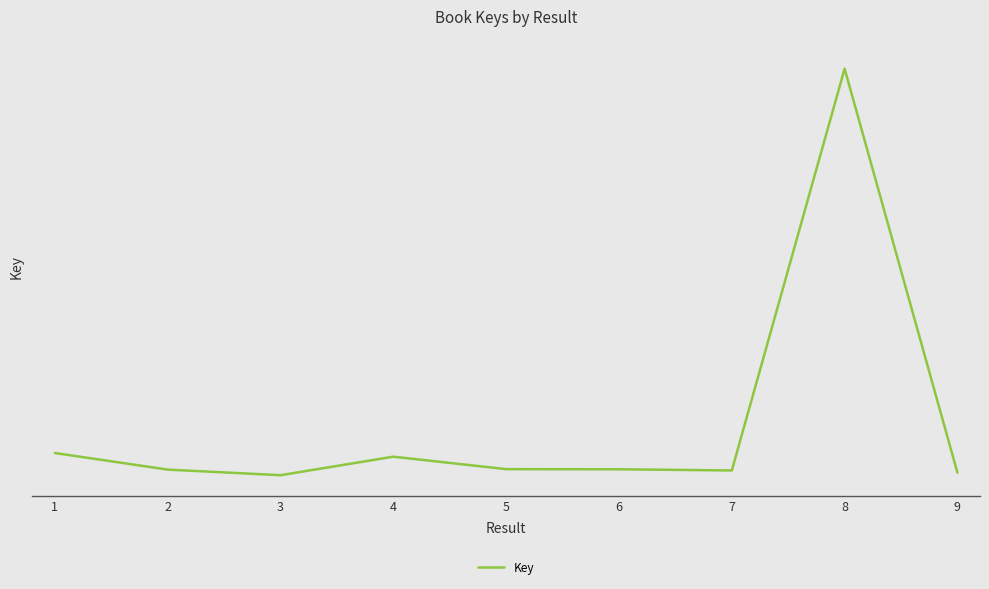

True or false: there are more than 0 points higher than both neighbors.

True